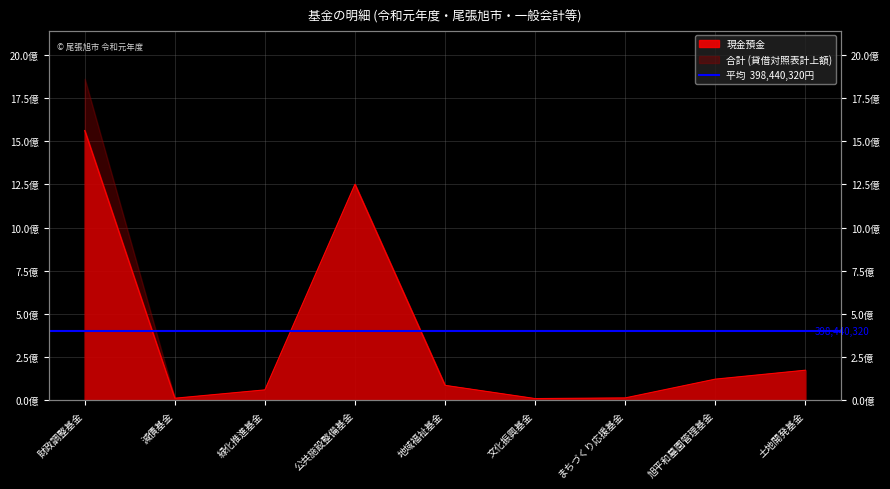

What is the change in value from まちづくり応援基金 to 旭平和墓園管理基金?

+108709113